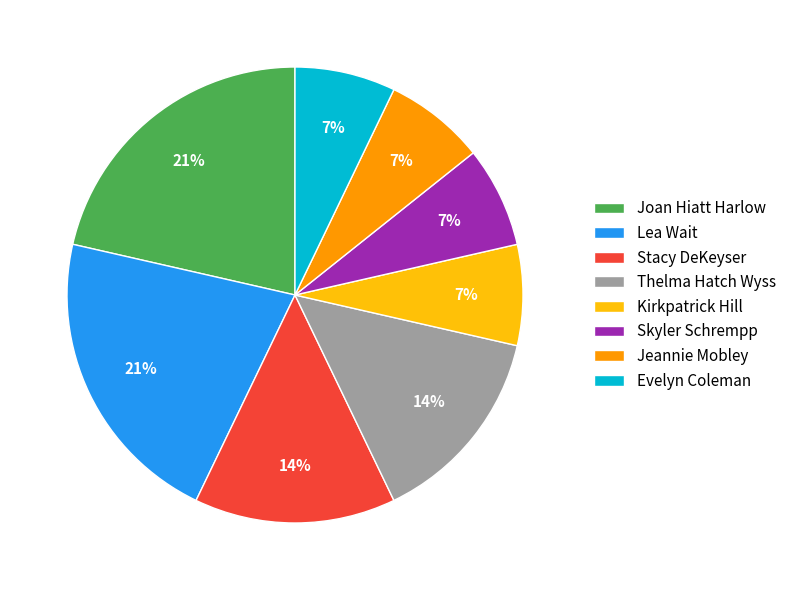

Is it true that Thelma Hatch Wyss is 25% of the pie?

False